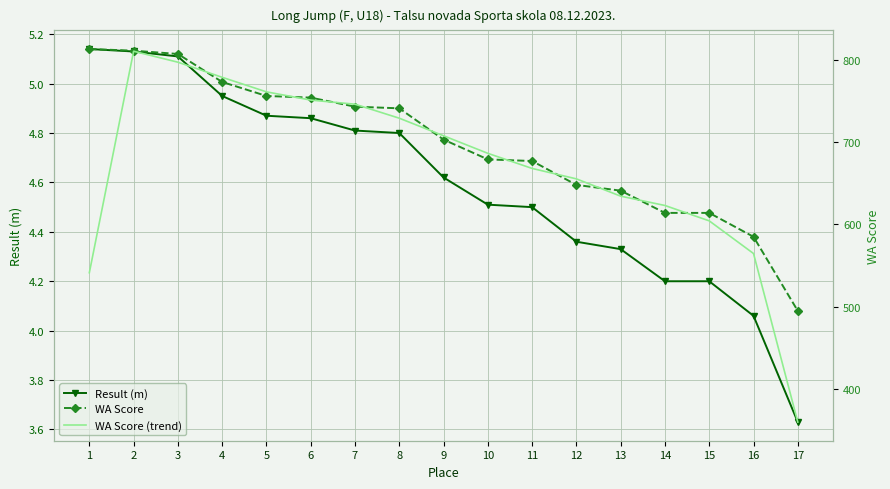

What value does the Result (m) series have at 13?

4.3